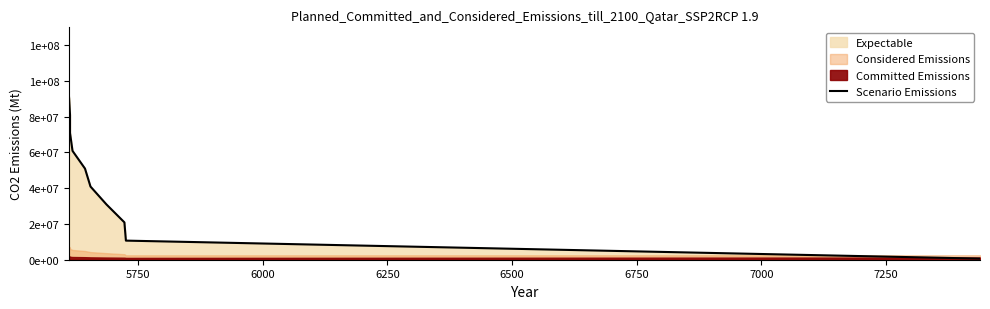

True or false: there are more than 1 points higher than both neighbors.

False